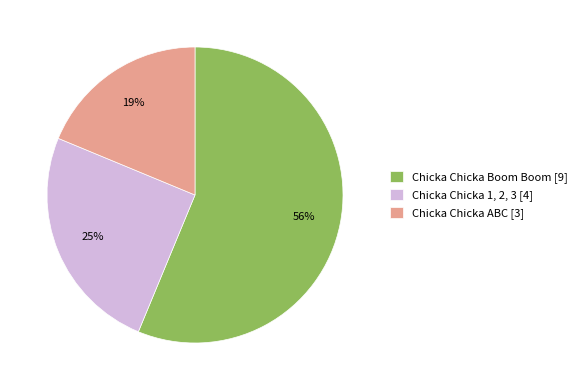

Does Chicka Chicka 1, 2, 3 account for over 50% of the chart?

No